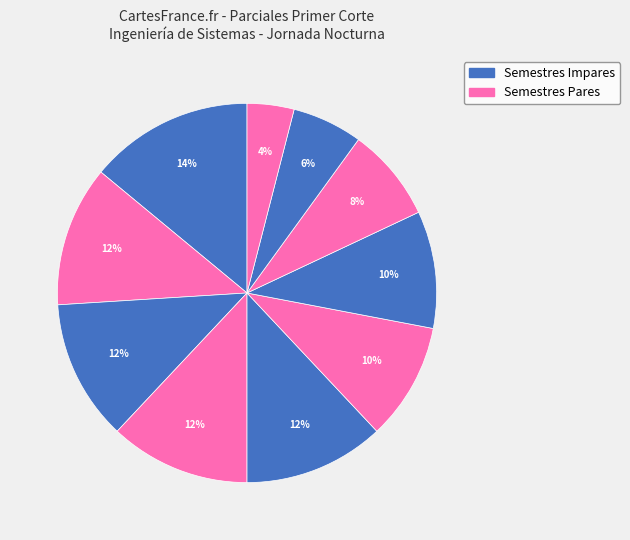

Count the number of slices in the pie.

10